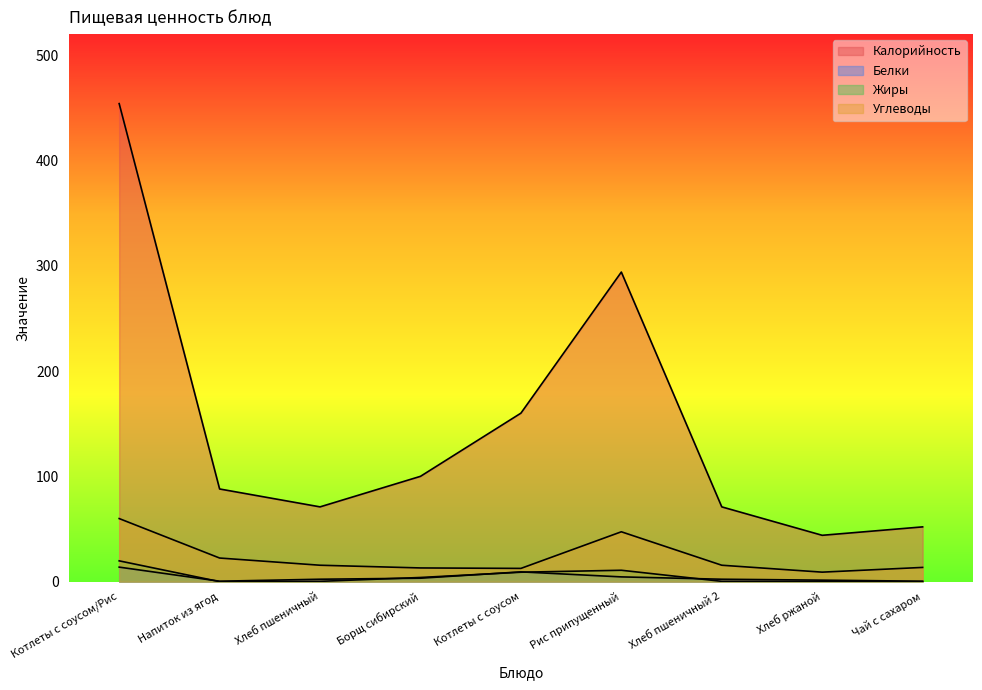

True or false: Углеводы and Белки cross at least once.

False